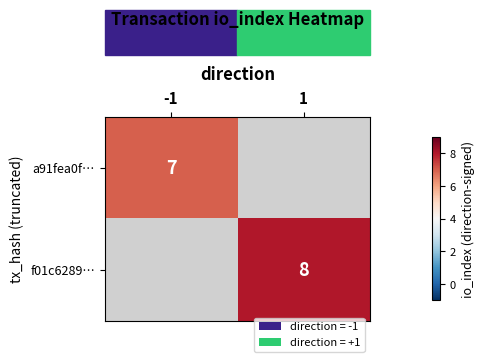

True or false: f01c6289… has a value of 8 at 1.

True